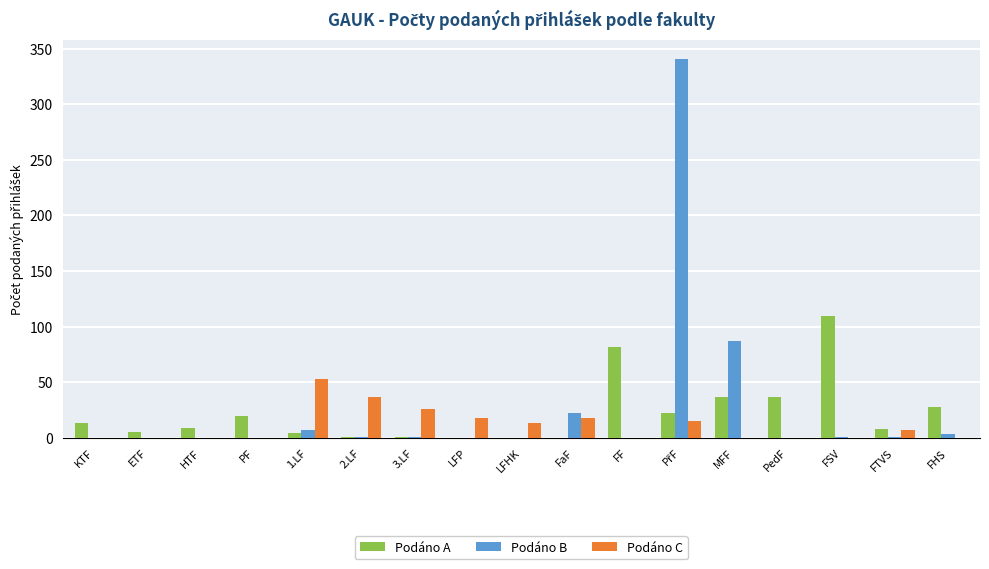

Which series has the largest total across all categories?

Podáno B